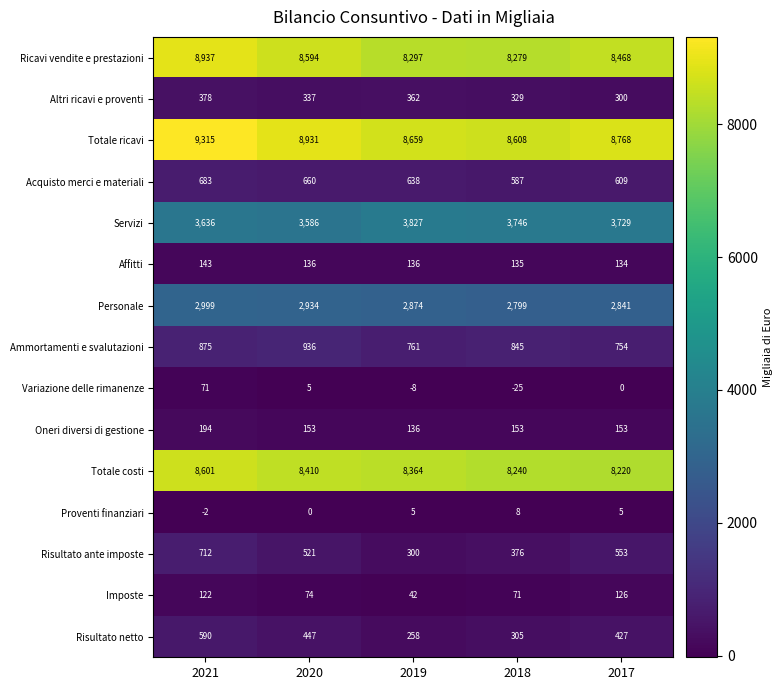

At which category is the sum across all series the highest?

2021